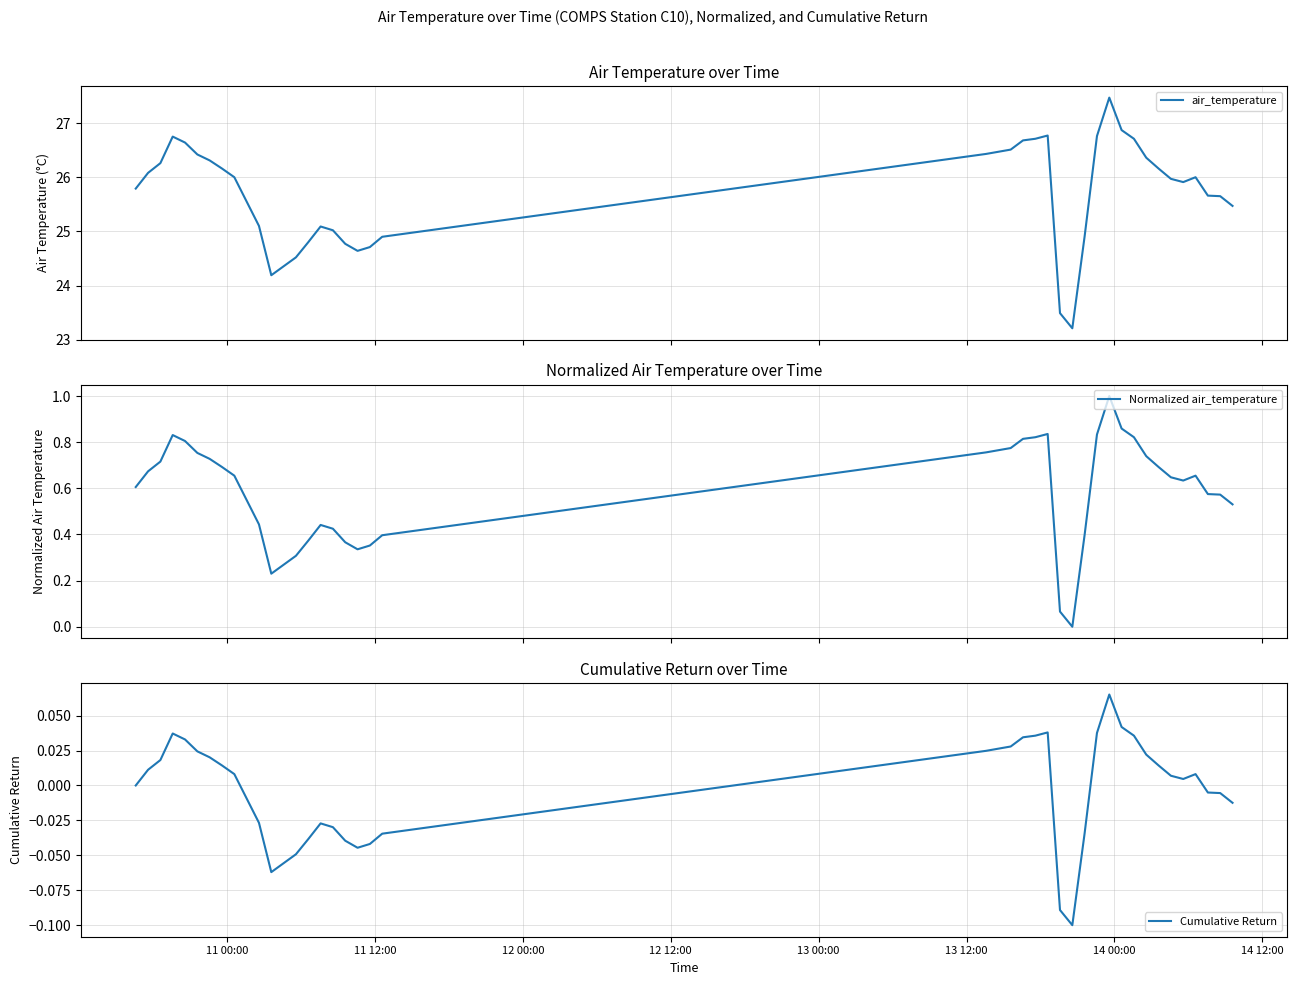

What is the maximum value for air_temperature?

27.5